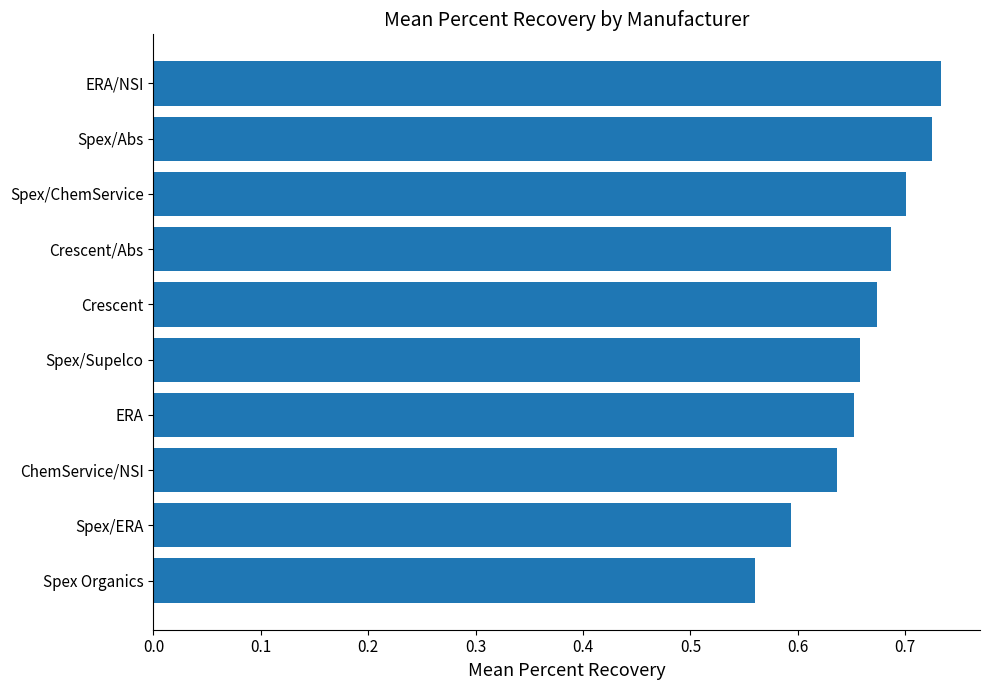

What is the difference between the second highest and second lowest values?

0.1